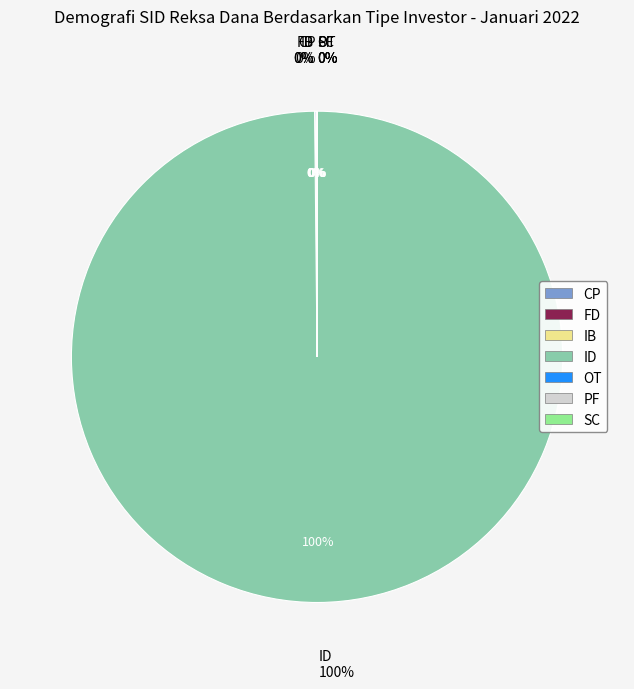

Combined, do IS and SC account for over 50%?

No